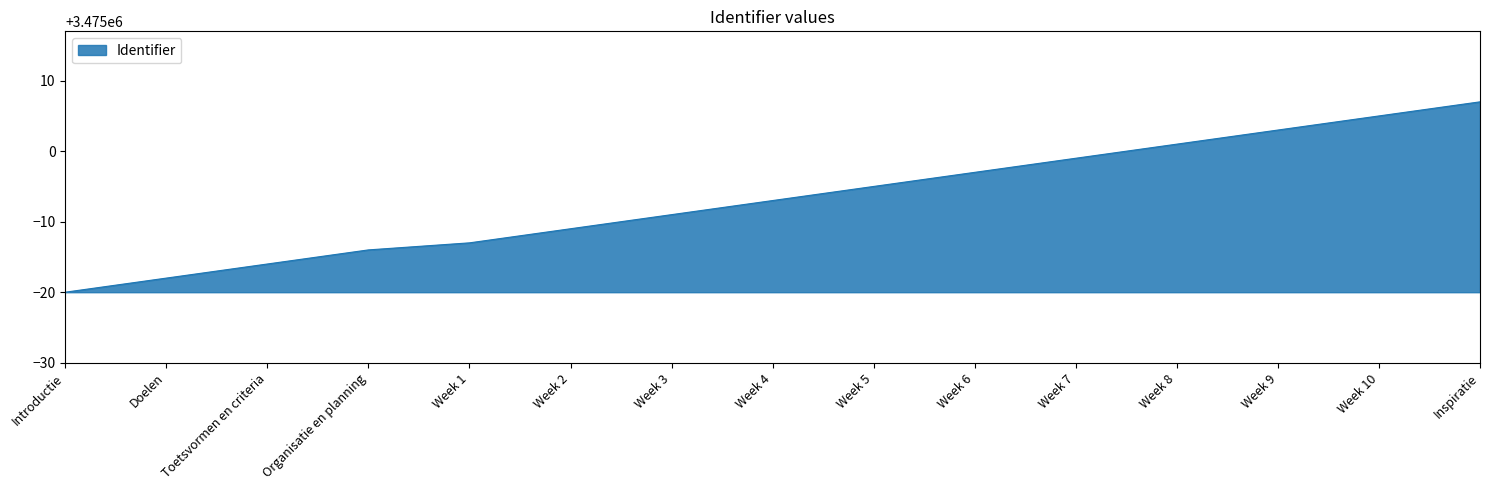

What is the approximate value at Week 4, to the nearest 10?

3474990